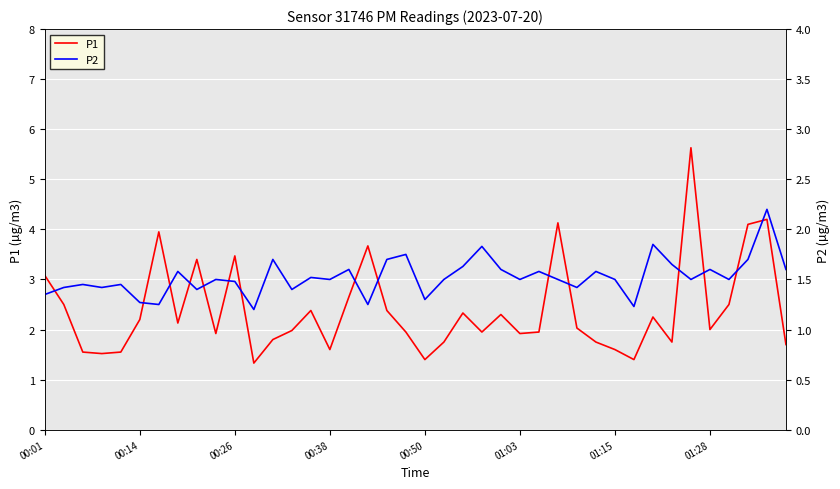

What is the sum of all P2 values?

61.0